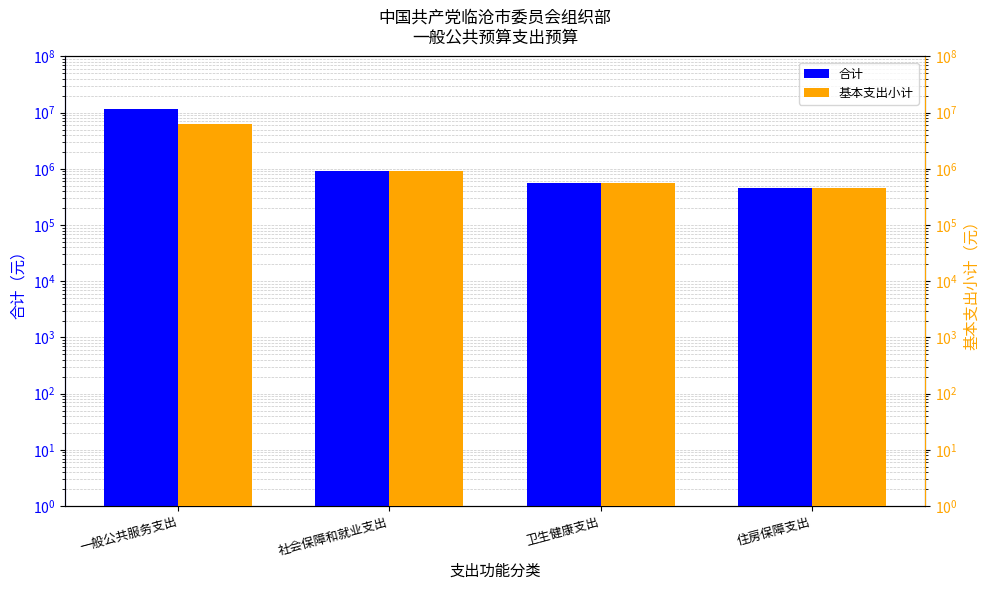

At 一般公共服务支出, list the series in order from largest to smallest.

合计, 基本支出小计